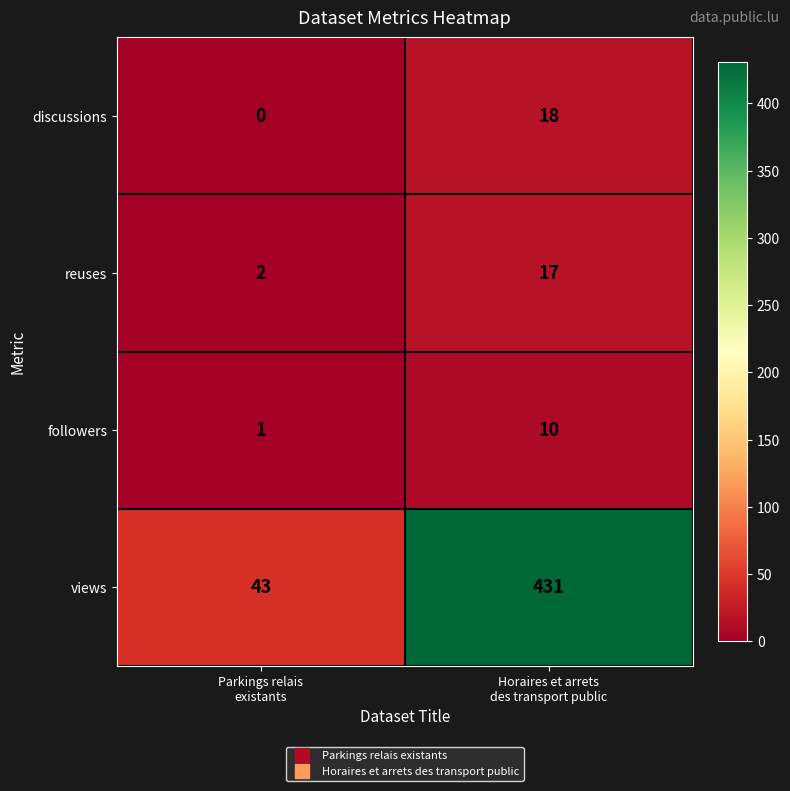

What is the average value of the views series?

237